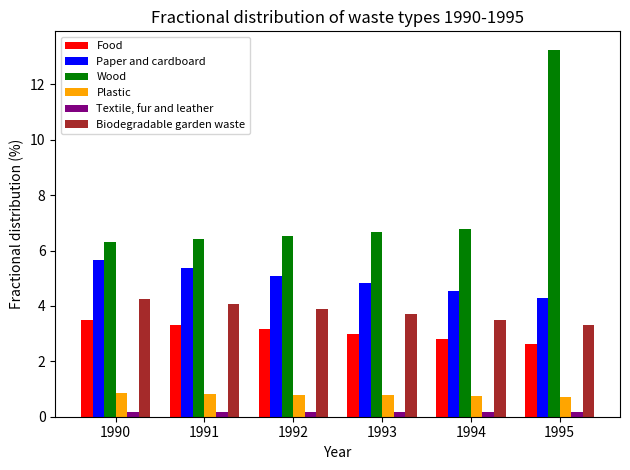

What is the difference between the highest and lowest values at 1995?

13.1